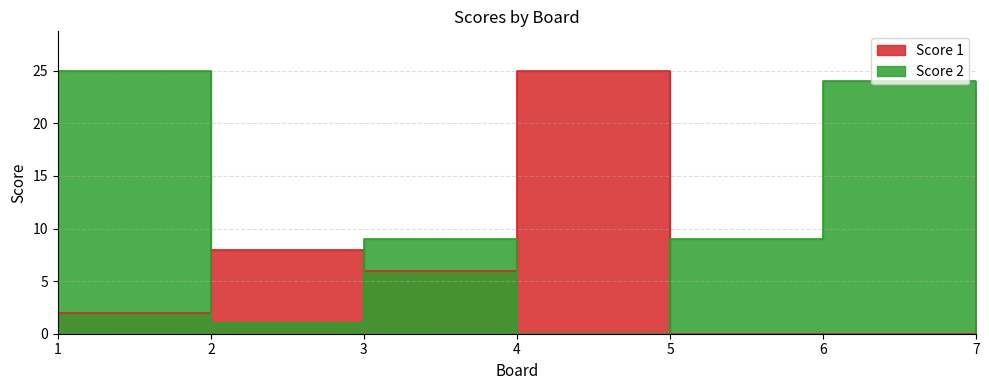

What is the value of the Score 2 point at the 2nd from the left?

1